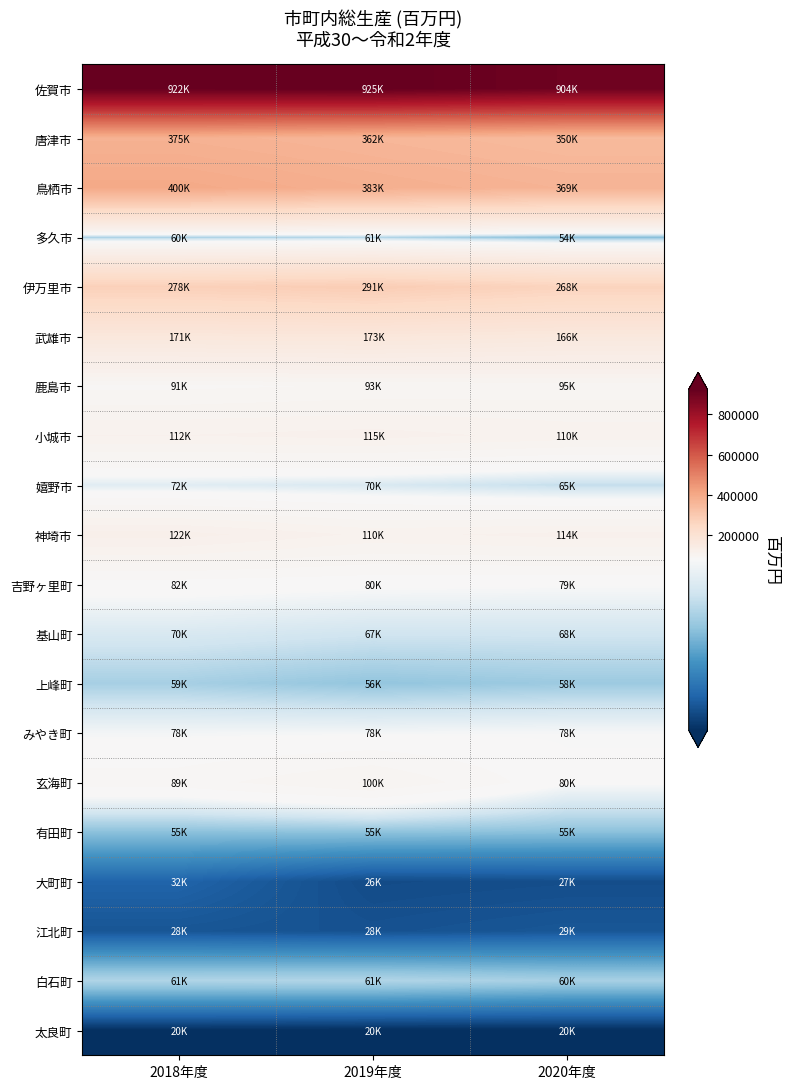

Which series has the largest range (max minus min)?

鳥栖市